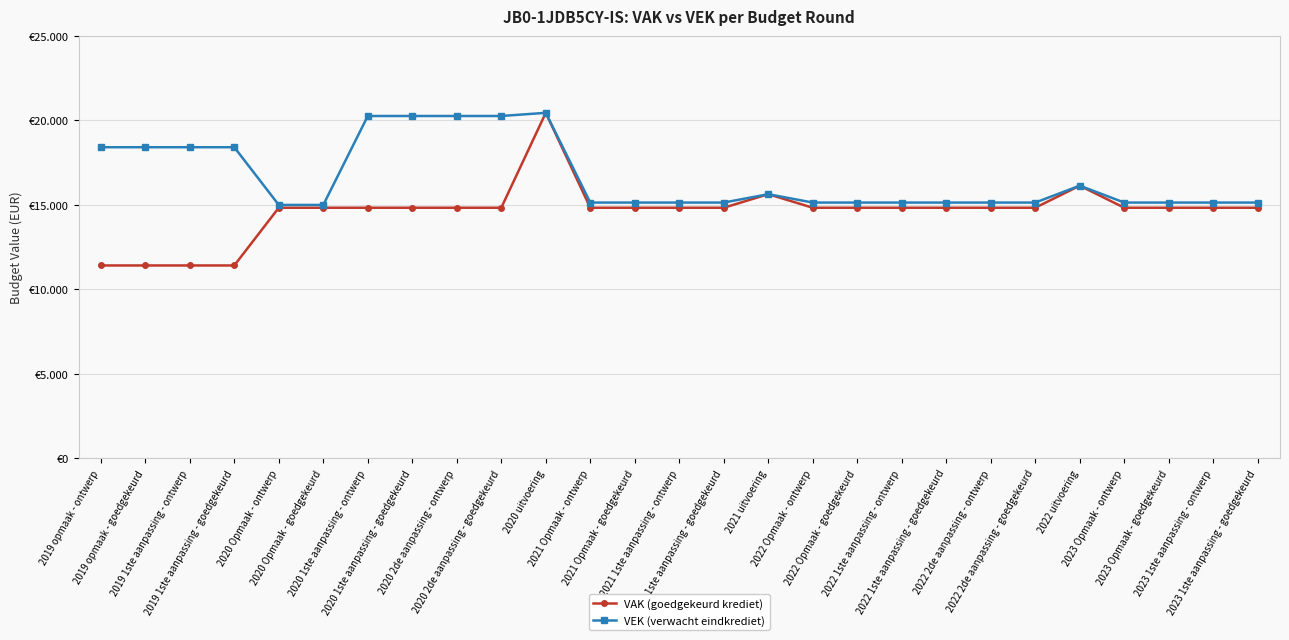

What is the average value of the VEK (verwacht eindkrediet) series?

16620